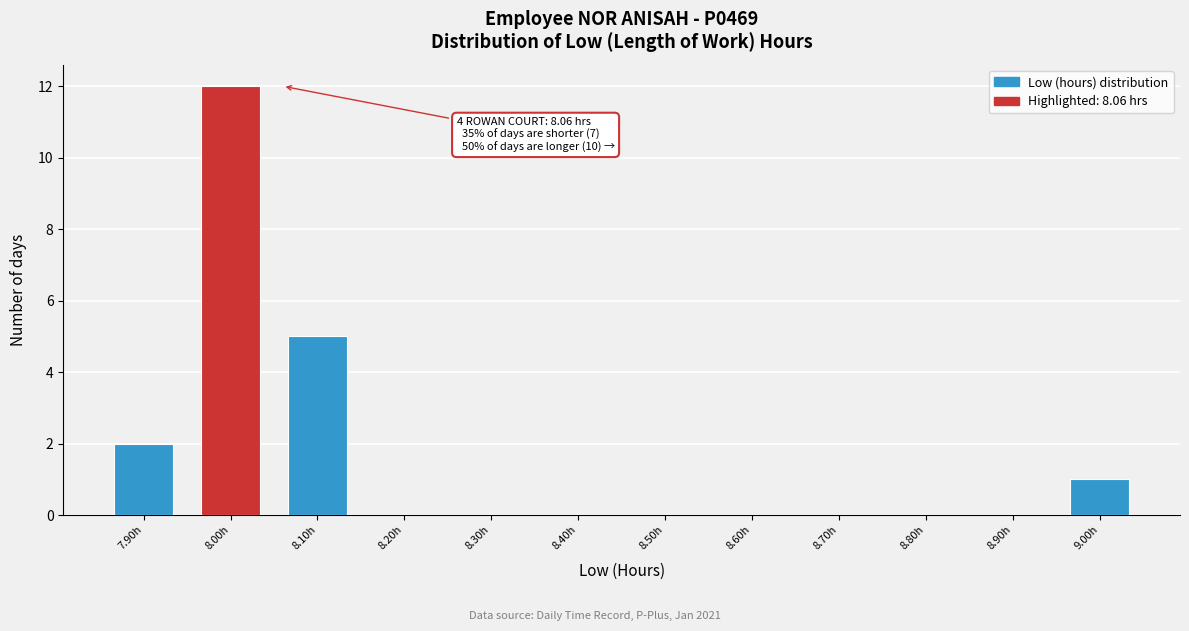

Reading right to left, list all the values displayed in this chart.

9.00h=1	8.90h=0	8.80h=0	8.70h=0	8.60h=0	8.50h=0	8.40h=0	8.30h=0	8.20h=0	8.10h=5	8.00h=12	7.90h=2